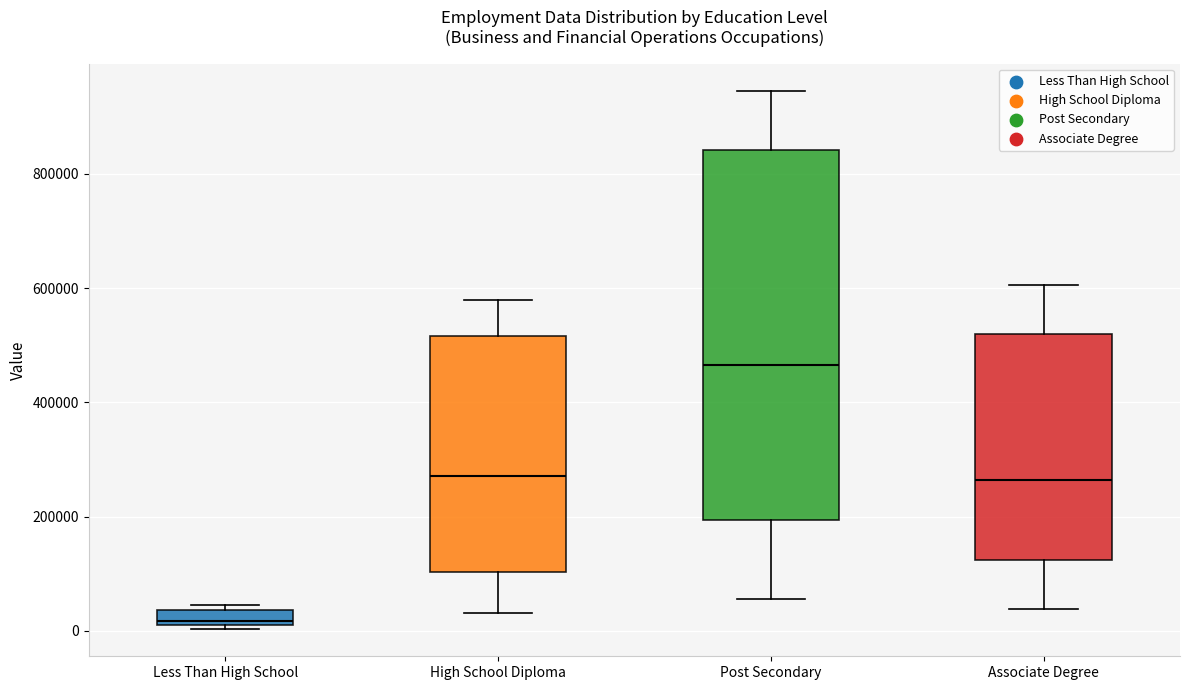

Which box has the highest median line?

Post Secondary